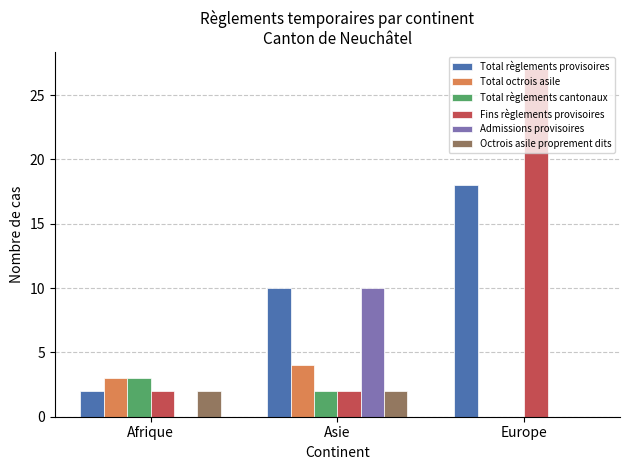

What is the spread (max minus min) of values at Asie?

8